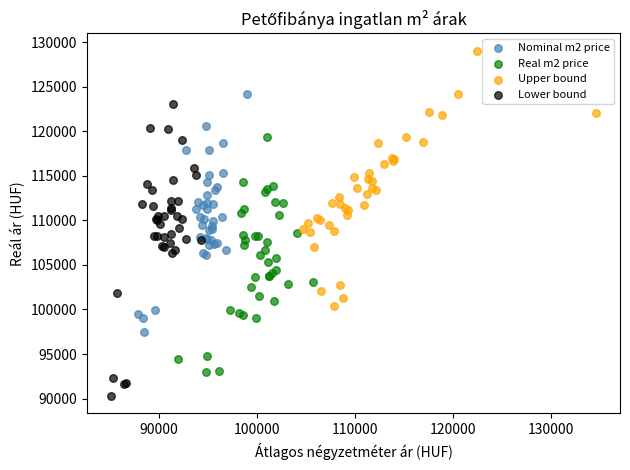

Which series reaches the maximum Y coordinate?

Upper bound